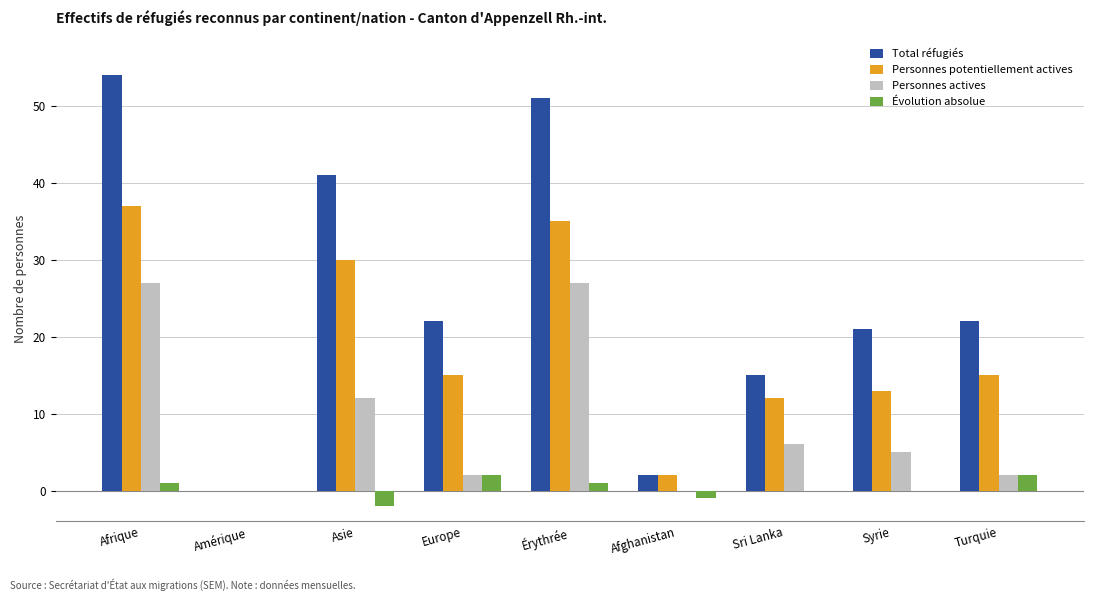

What is the sum of all Personnes actives values?

81